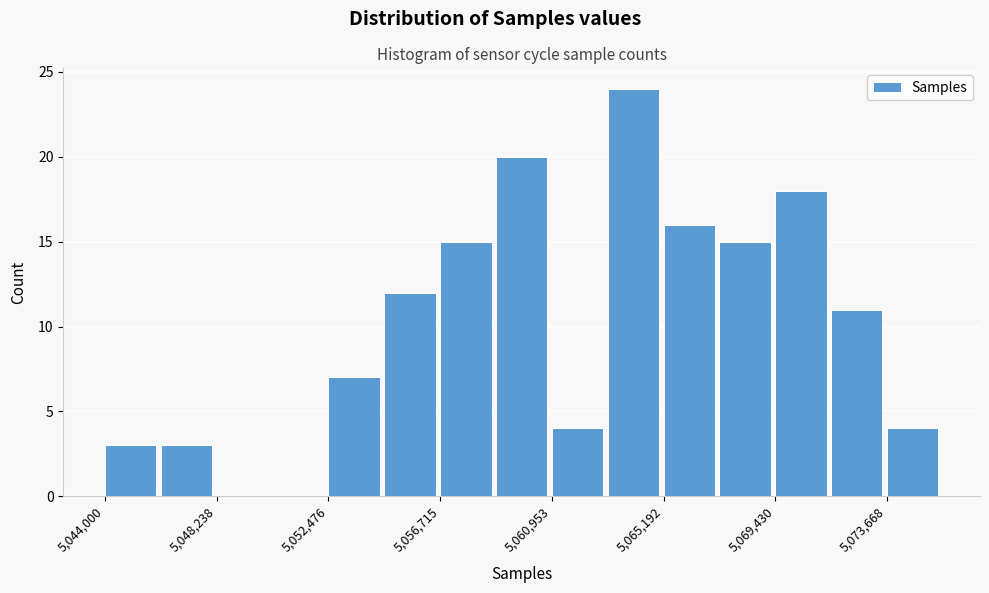

Over which range of the x-axis is the bar tallest?

5063000 to 5065000